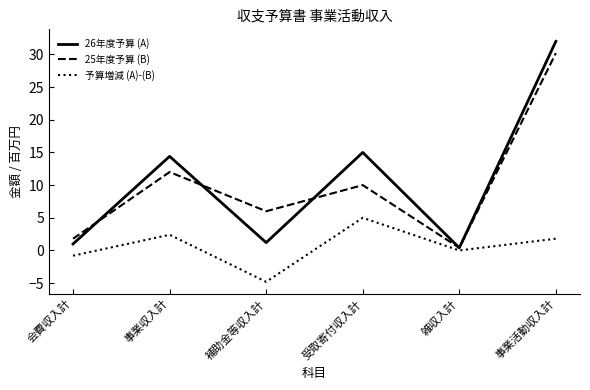

True or false: 26年度予算 (A) and 予算増減 (A)-(B) intersect in this chart.

False